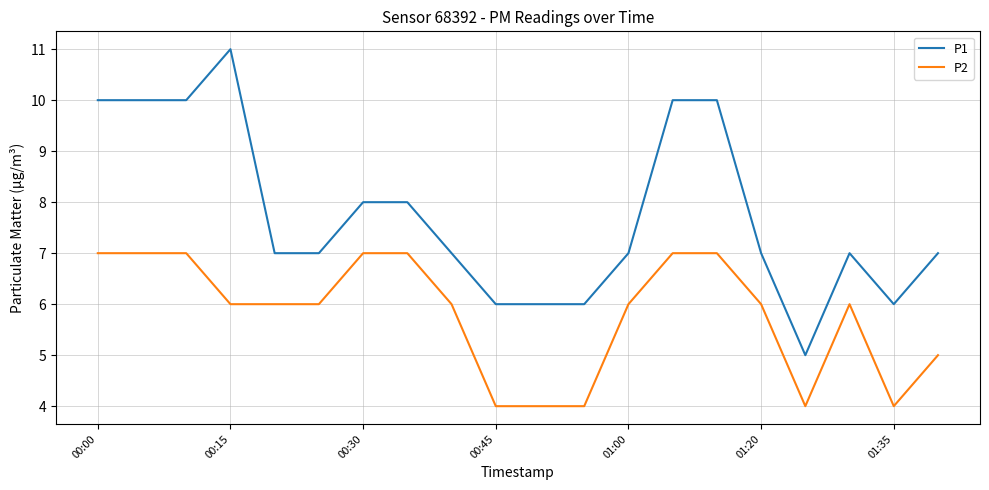

Which series has the largest range (max minus min)?

P1